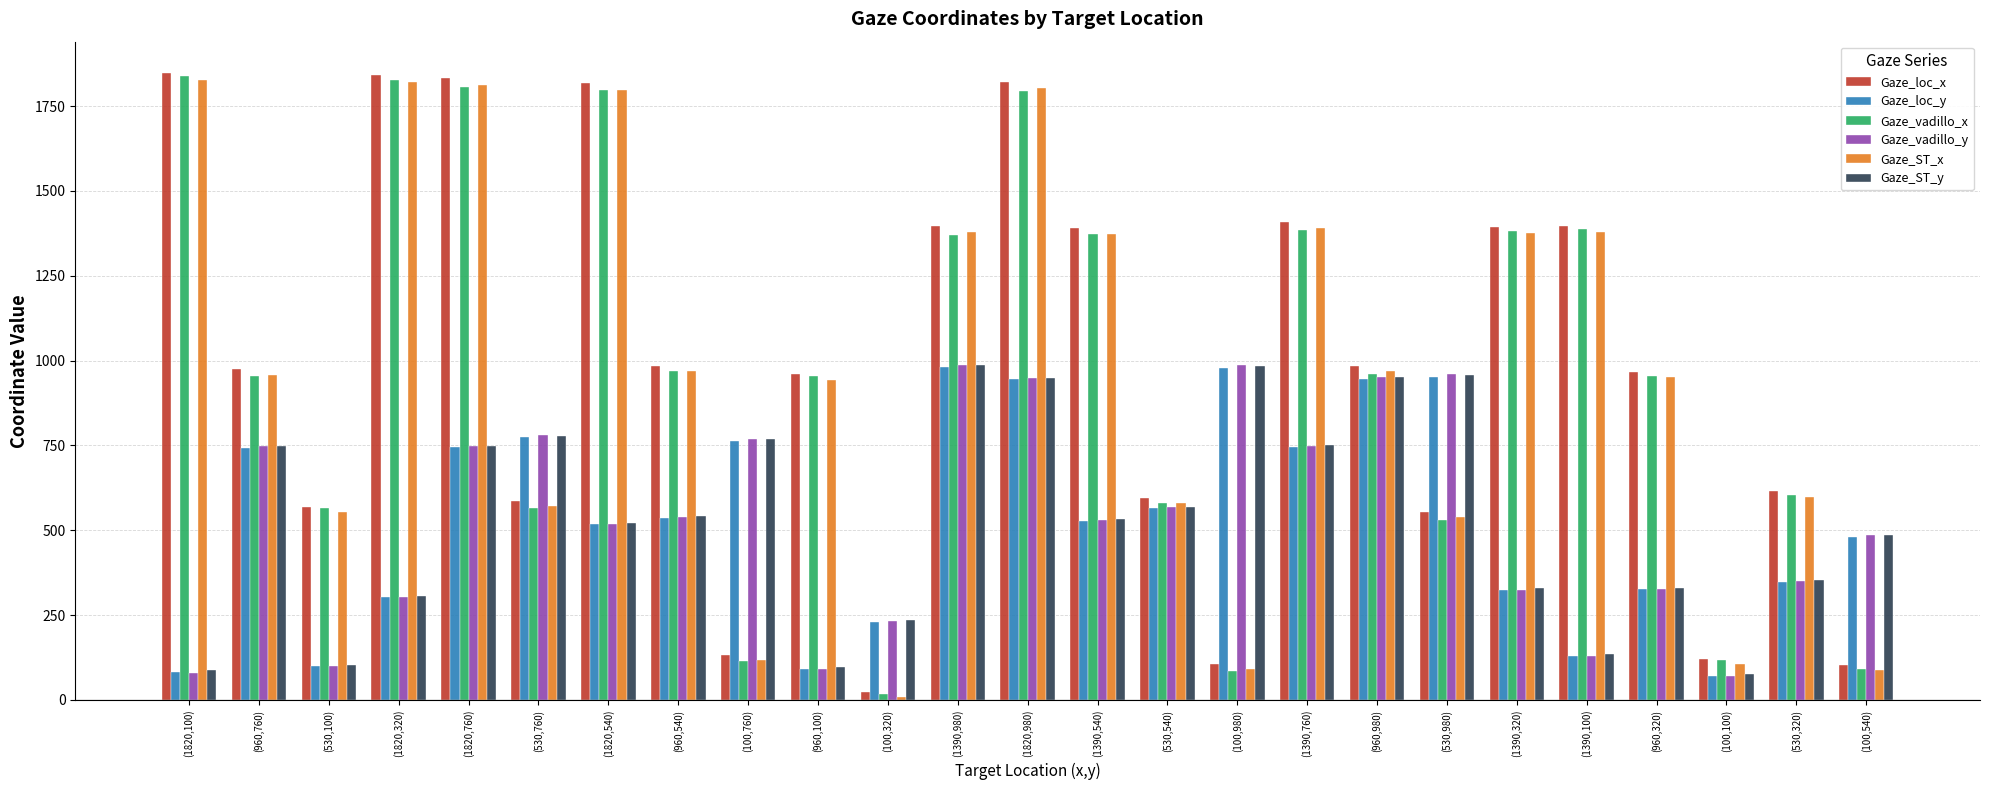

What is the maximum value shown in the chart?

1847.4